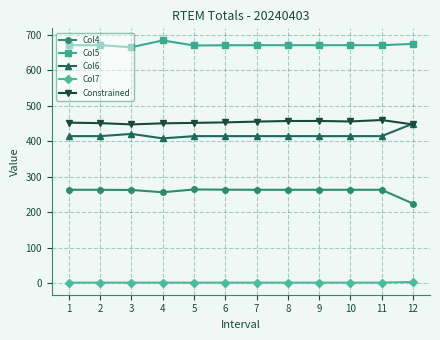

True or false: Col7 and Constrained cross at least once.

False